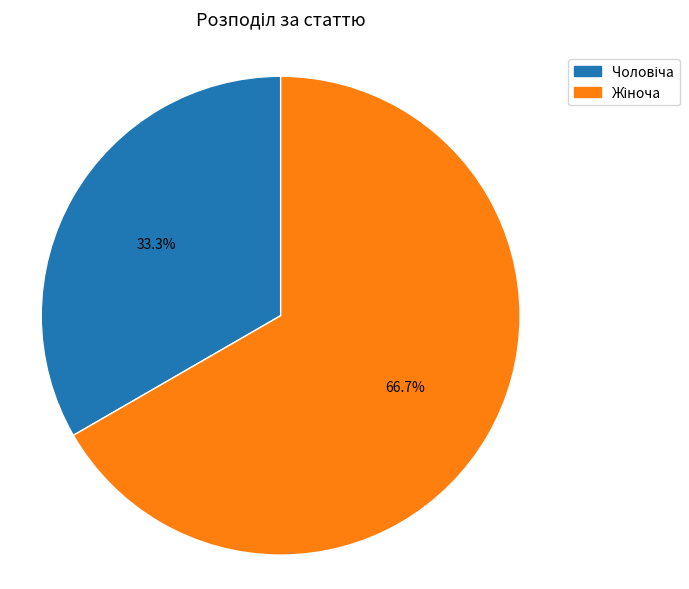

Is there a majority slice in this chart?

Yes